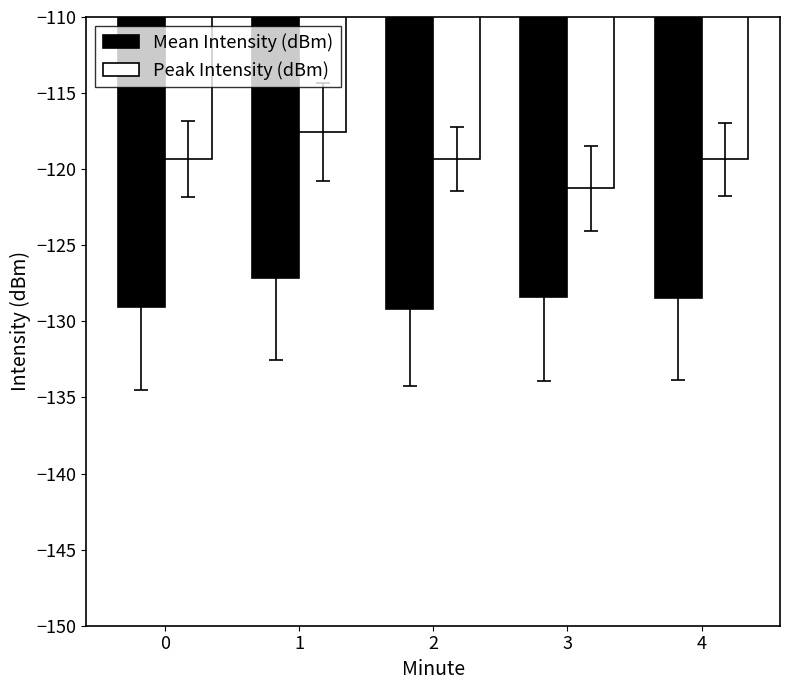

Rank the series by their maximum value, from highest to lowest.

Peak Intensity (dBm), Mean Intensity (dBm)